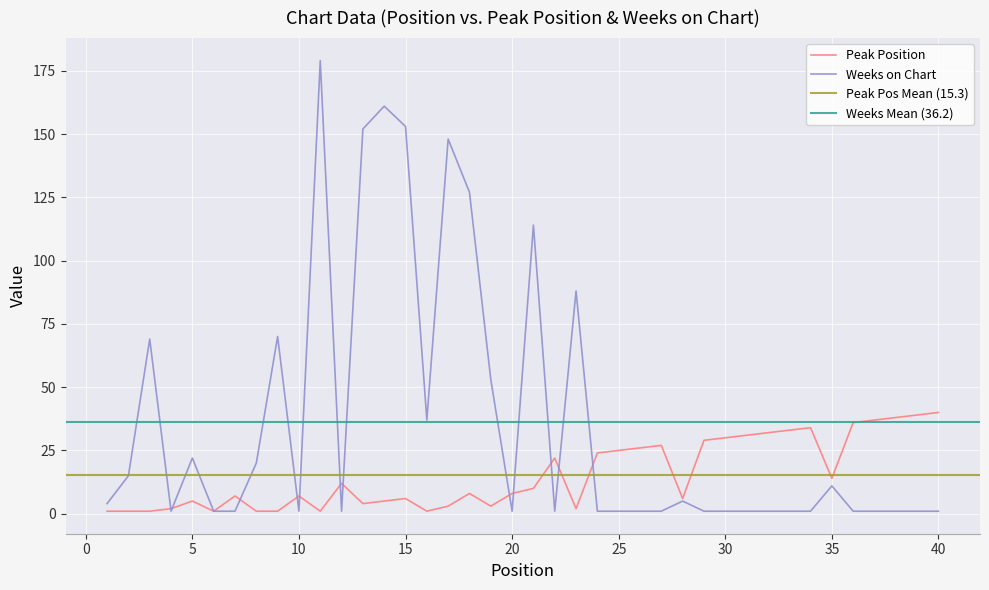

What is the difference between the maximum and second lowest values in the Peak Position series?

39